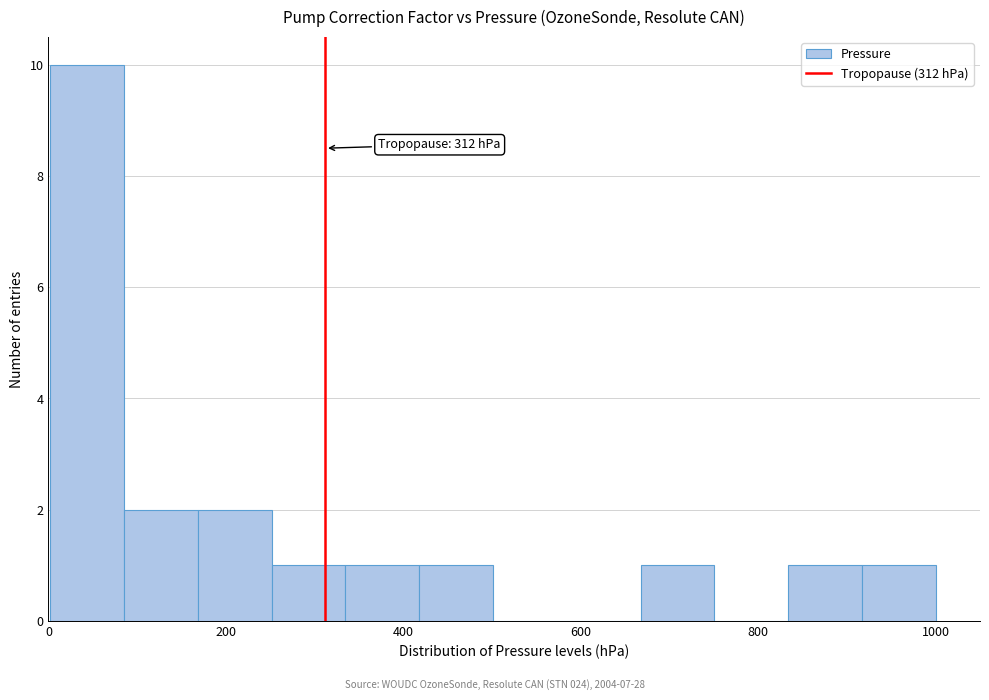

Over which range of the x-axis is the bar tallest?

0 to 80